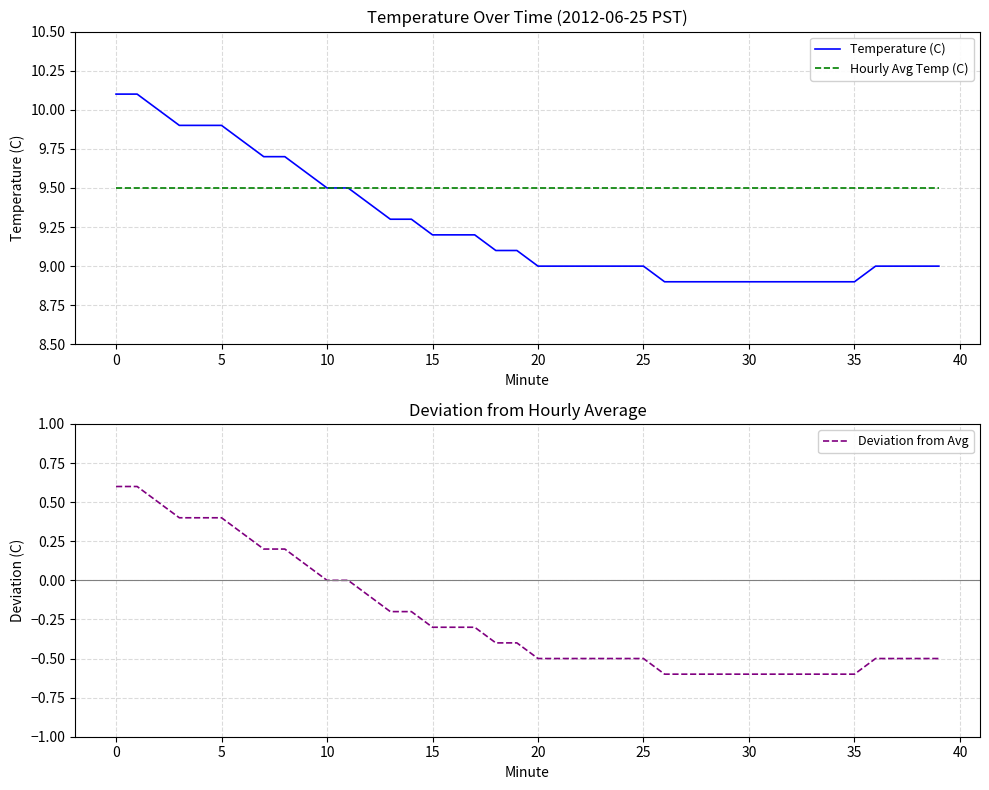

How many categories are shown in the chart?

40